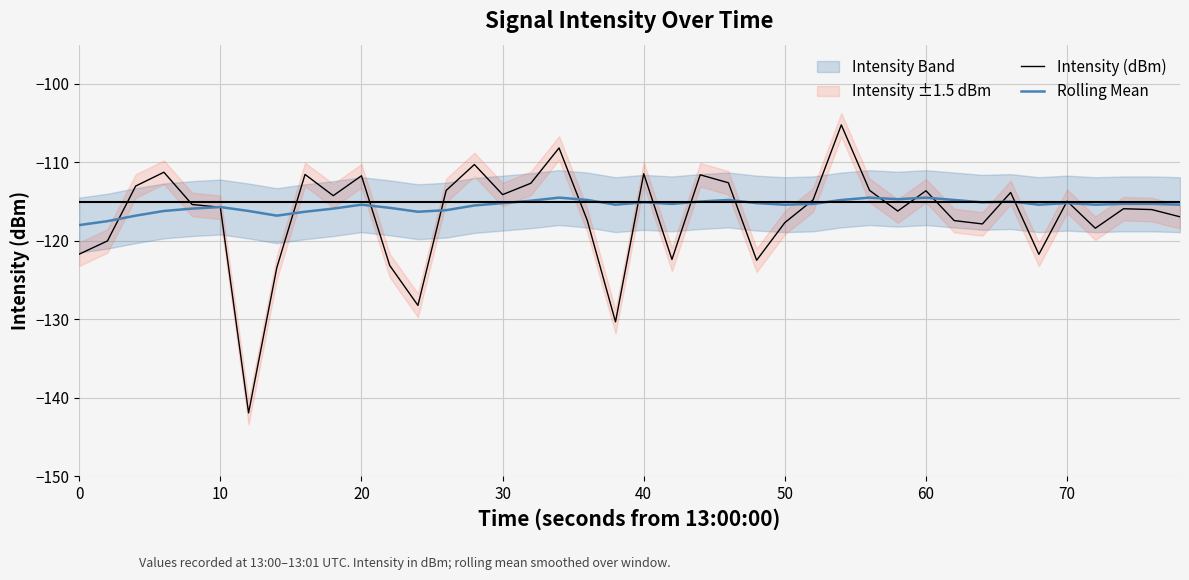

What is the difference between the maximum and minimum values in the Rolling Mean series?

3.5